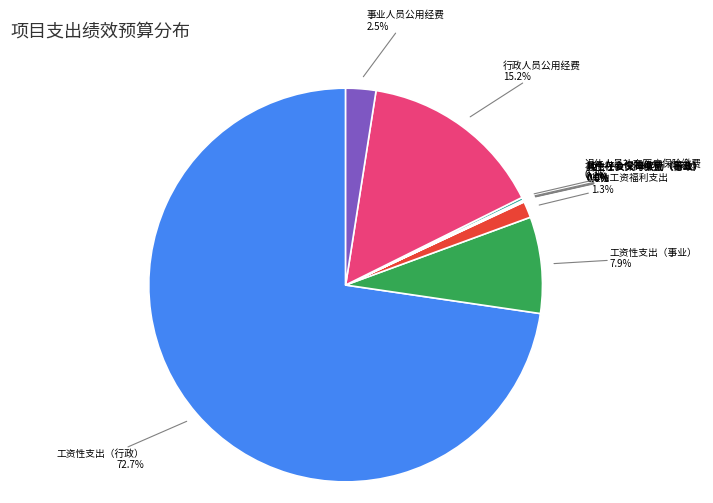

Which category has the biggest portion of the pie?

工资性支出（行政）